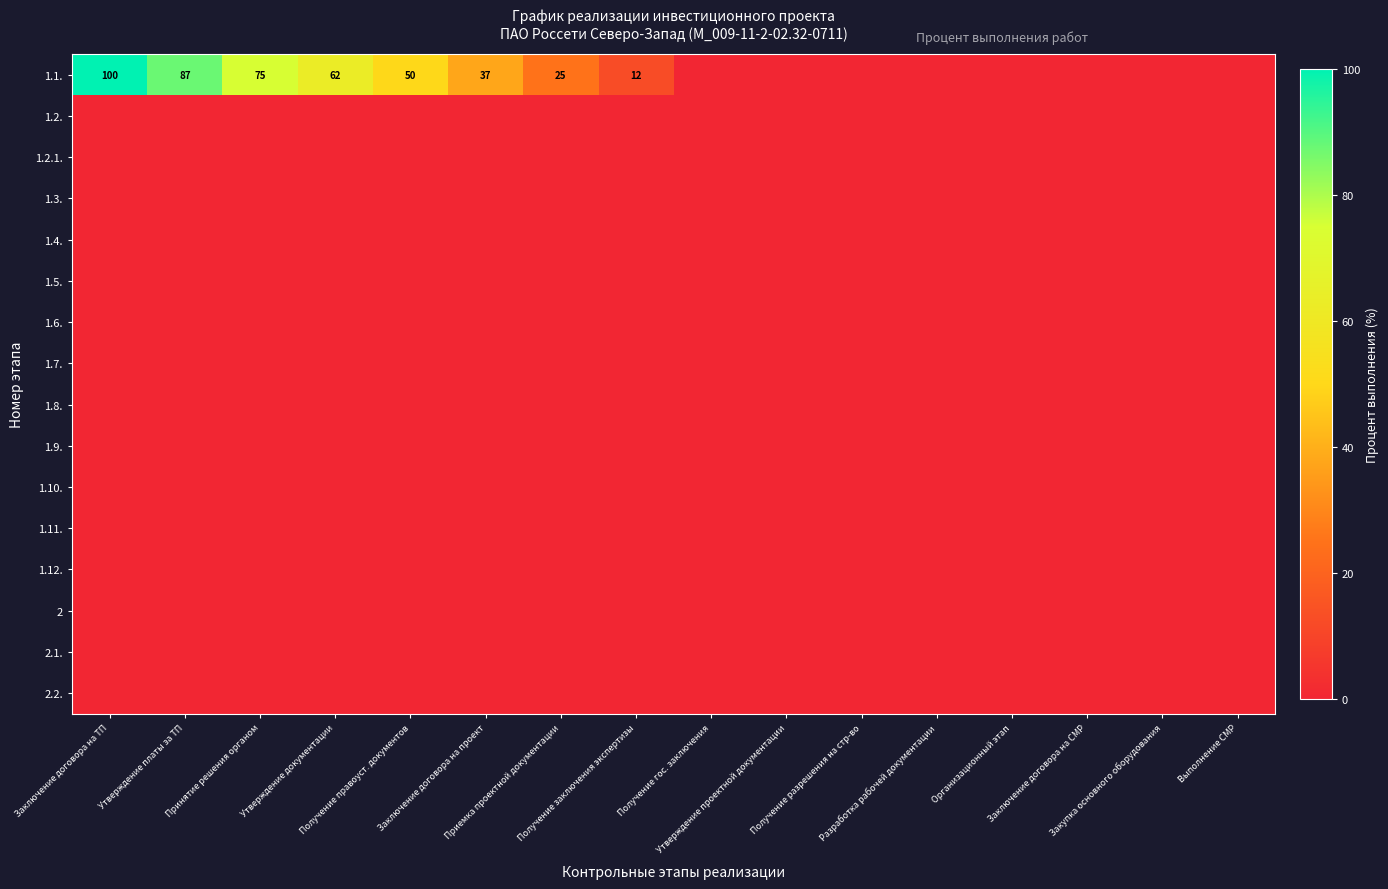

Between Утверждение документации and Разработка рабочей документации, which is larger?

Утверждение документации